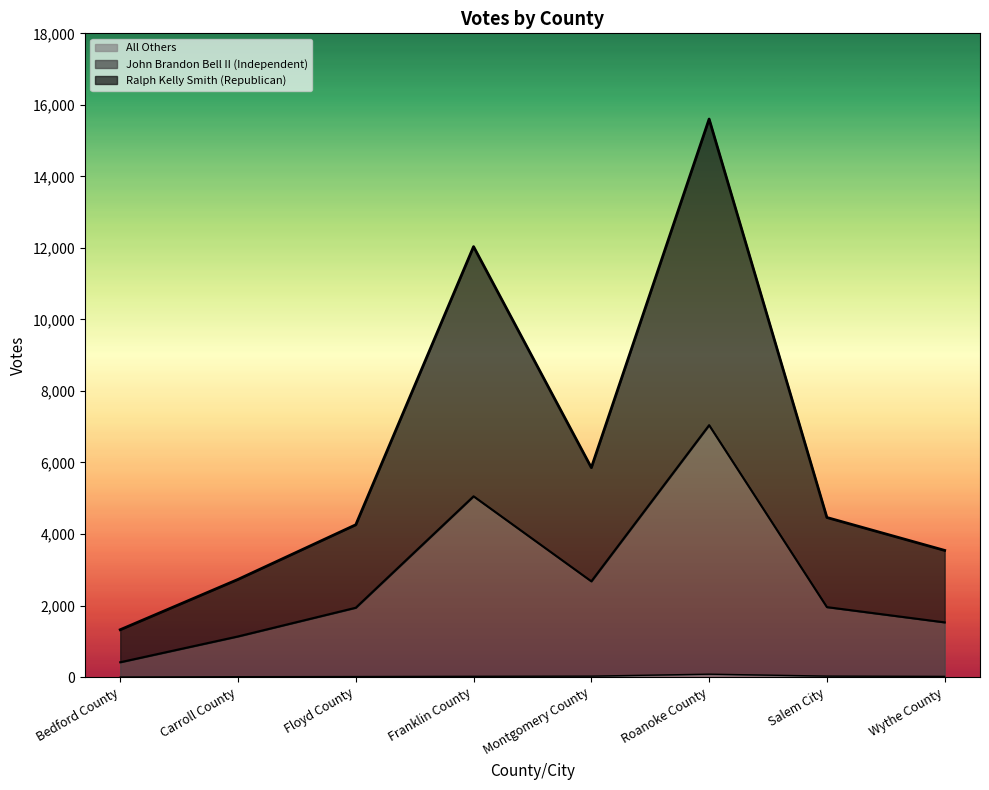

How many lines are shown in the chart?

3